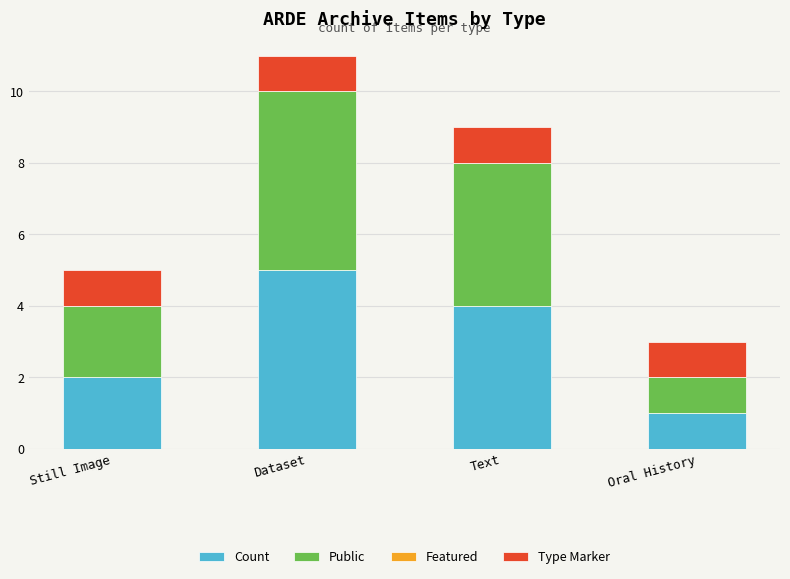

What is the highest value of the Count series?

5